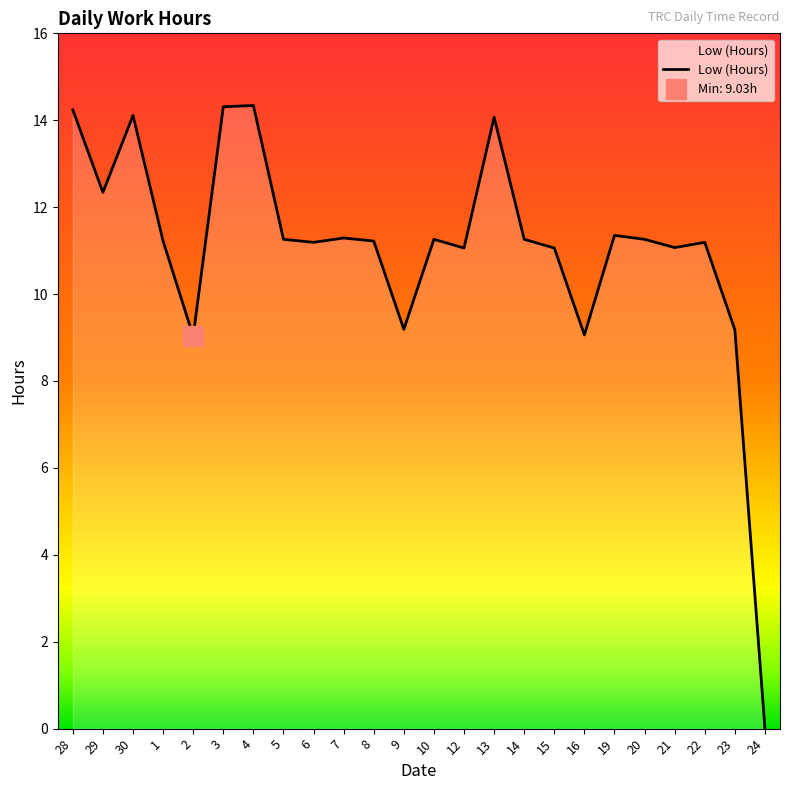

What is the label of the 9th point from the left?

6